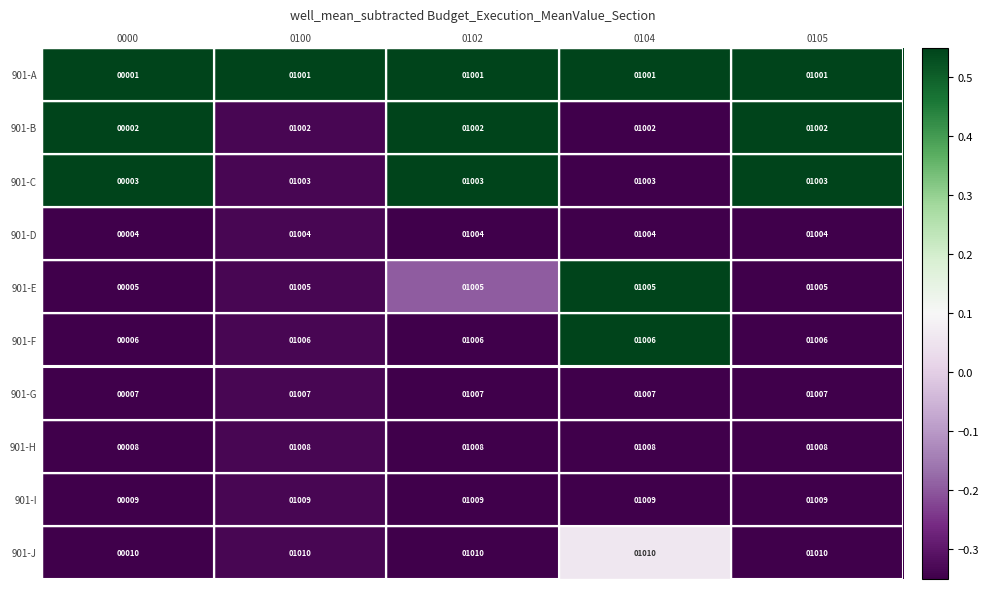

What is the spread (max minus min) of values at 0100?

9